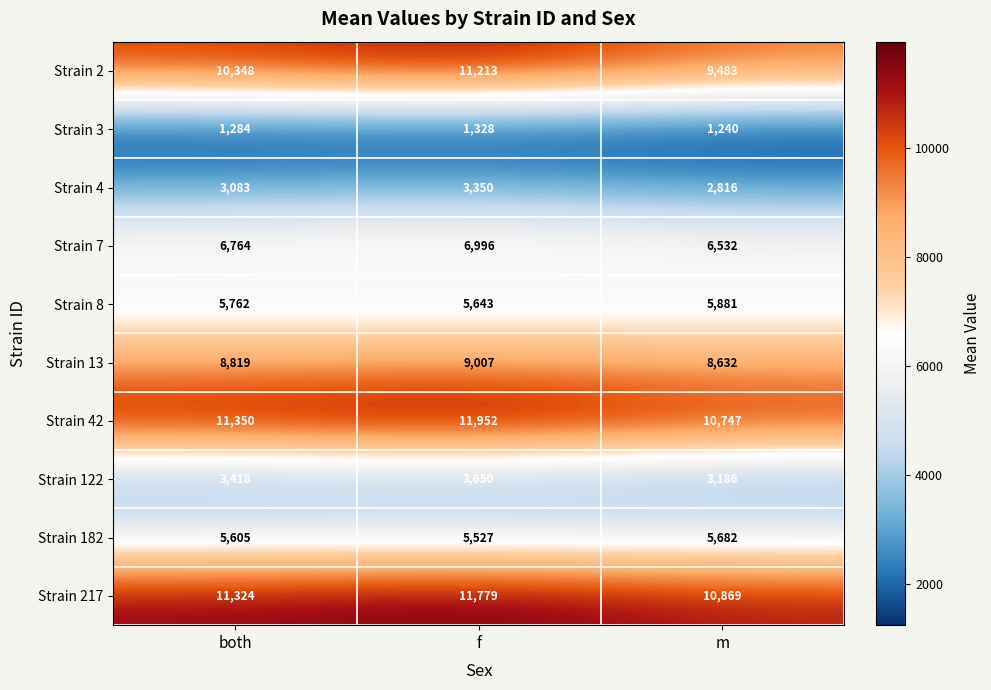

Between both and m, which series saw the biggest shift?

Strain 2